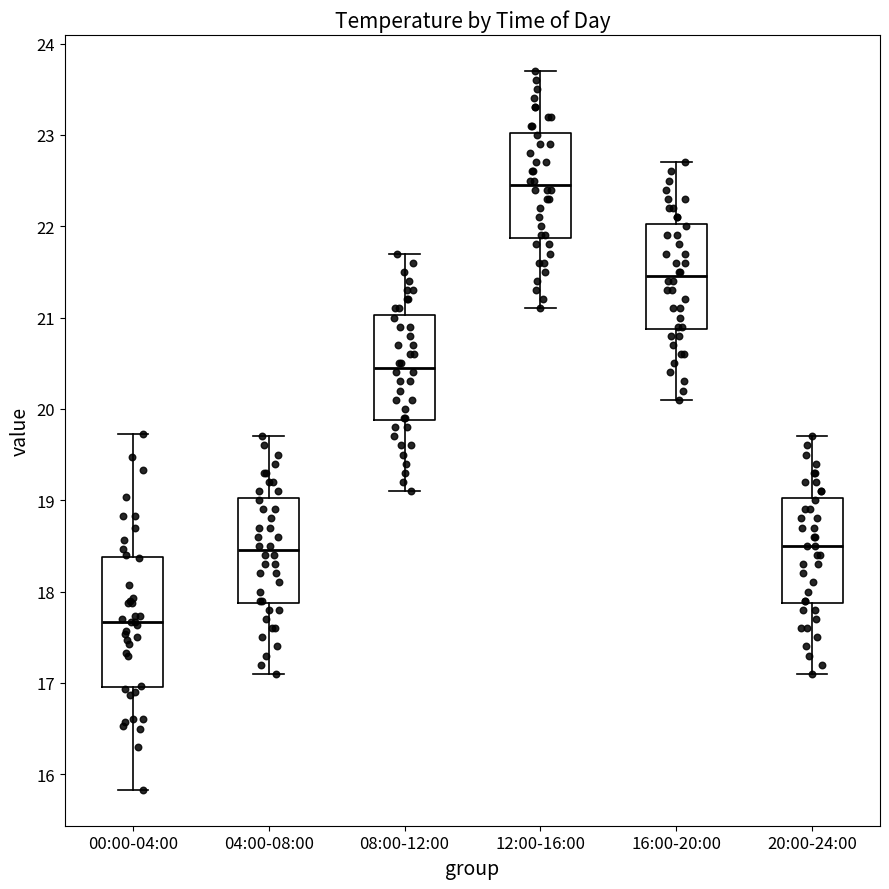

Reading left to right, read every box against the y-axis: the position of its median line, the range the box covers, and the ends of its whiskers. The values are not printed on the chart, so give them approximately, as read against the axis.

00:00-04:00: median 17.7, box 17.0 to 18.4, whiskers 15.8 to 19.7
04:00-08:00: median 18.5, box 17.9 to 19.0, whiskers 17.1 to 19.7
08:00-12:00: median 20.5, box 19.9 to 21.0, whiskers 19.1 to 21.7
12:00-16:00: median 22.5, box 21.9 to 23.0, whiskers 21.1 to 23.7
16:00-20:00: median 21.5, box 20.9 to 22.0, whiskers 20.1 to 22.7
20:00-24:00: median 18.5, box 17.9 to 19.0, whiskers 17.1 to 19.7